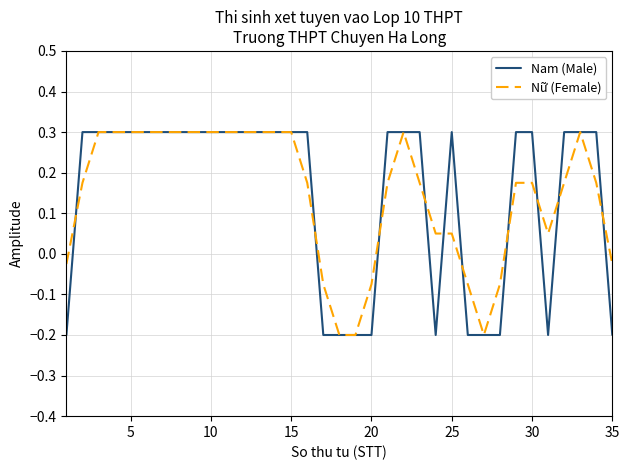

What is the highest value of the Nam (Male) series?

0.3